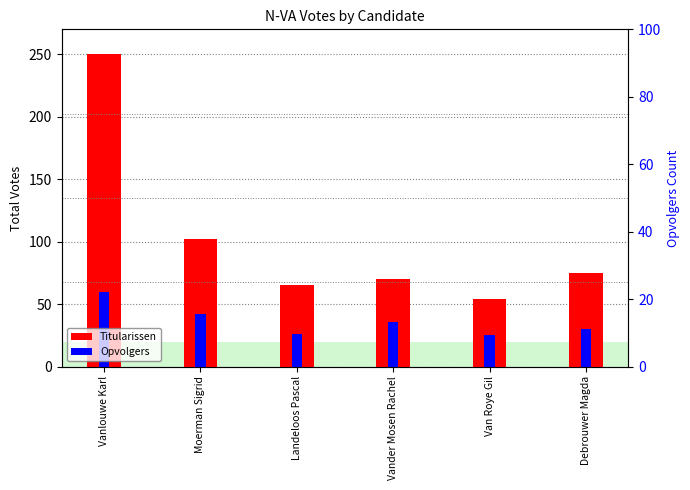

Reading right to left, what are all the values shown in this chart?

Titularissen: Debrouwer Magda=75	Van Roye Gil=54	Vander Mosen Rachel=70	Landeloos Pascal=65	Moerman Sigrid=102	Vanlouwe Karl=250
Opvolgers: Debrouwer Magda=30	Van Roye Gil=25	Vander Mosen Rachel=36	Landeloos Pascal=26	Moerman Sigrid=42	Vanlouwe Karl=60